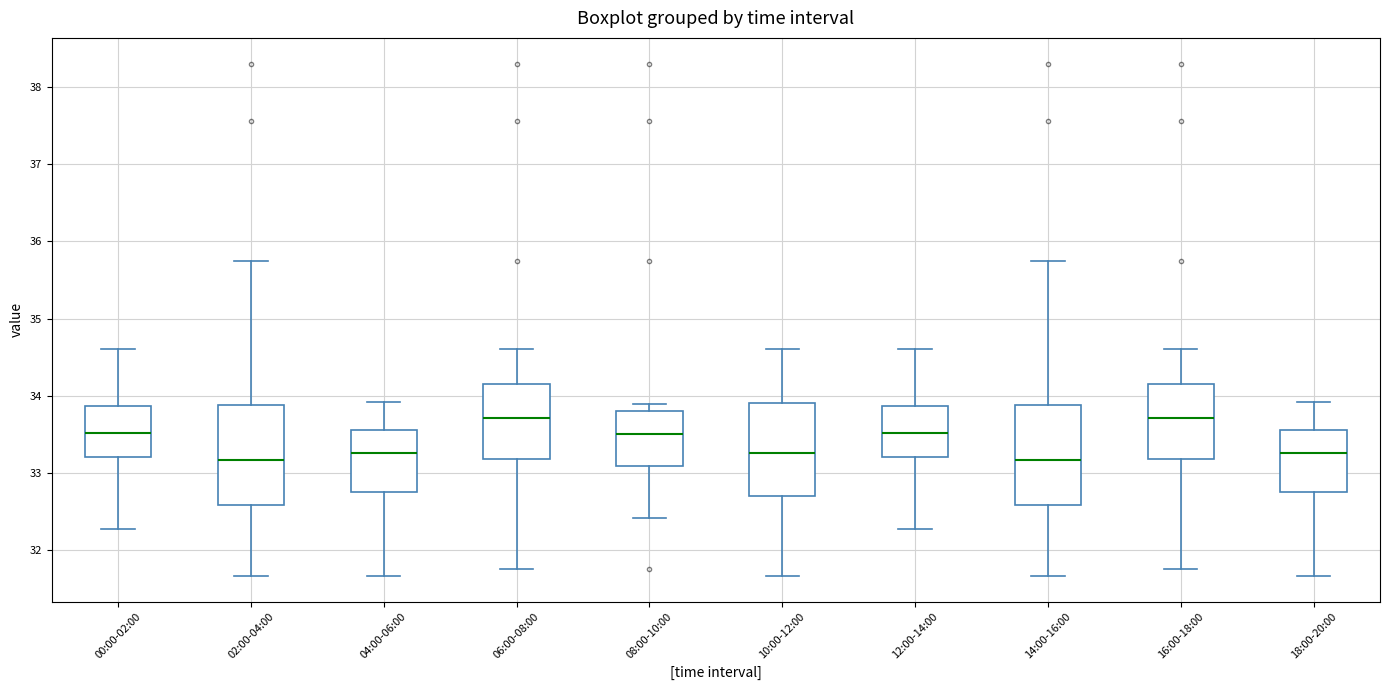

Reading left to right, transcribe this box plot: for each box, give where its median line is, the range the box spans, and where its two whiskers end, as read against the y-axis. The values are not printed on the chart, so give them approximately, as read against the axis.

00:00-02:00: median 33.5, box 33.2 to 33.9, whiskers 32.3 to 34.6
02:00-04:00: median 33.2, box 32.6 to 33.9, whiskers 31.7 to 35.7
04:00-06:00: median 33.3, box 32.8 to 33.6, whiskers 31.7 to 33.9
06:00-08:00: median 33.7, box 33.2 to 34.2, whiskers 31.8 to 34.6
08:00-10:00: median 33.5, box 33.1 to 33.8, whiskers 32.4 to 33.9
10:00-12:00: median 33.3, box 32.7 to 33.9, whiskers 31.7 to 34.6
12:00-14:00: median 33.5, box 33.2 to 33.9, whiskers 32.3 to 34.6
14:00-16:00: median 33.2, box 32.6 to 33.9, whiskers 31.7 to 35.7
16:00-18:00: median 33.7, box 33.2 to 34.2, whiskers 31.8 to 34.6
18:00-20:00: median 33.3, box 32.8 to 33.6, whiskers 31.7 to 33.9